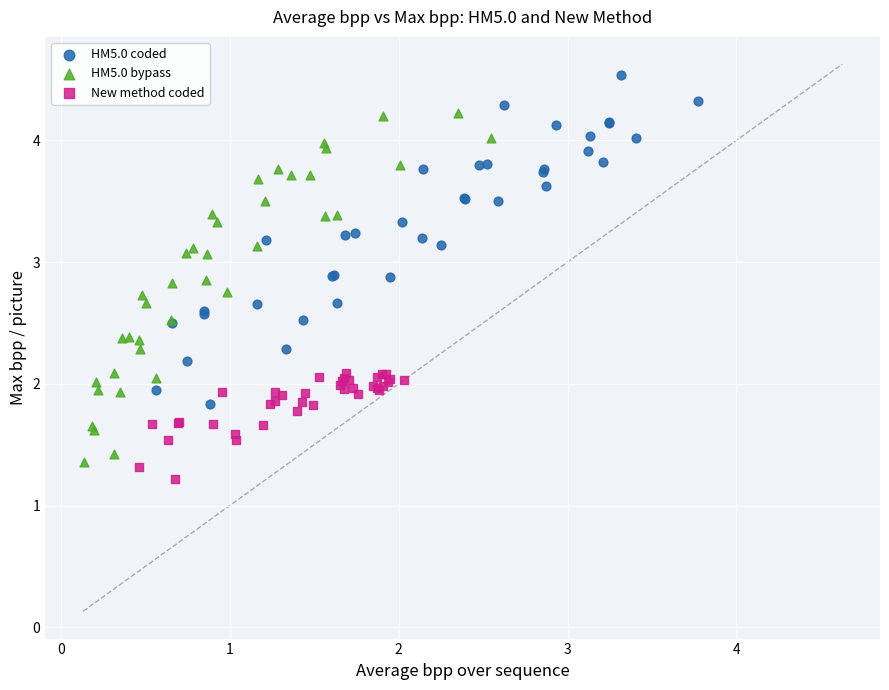

Which series has the largest Y range (max minus min)?

HM5.0 bypass